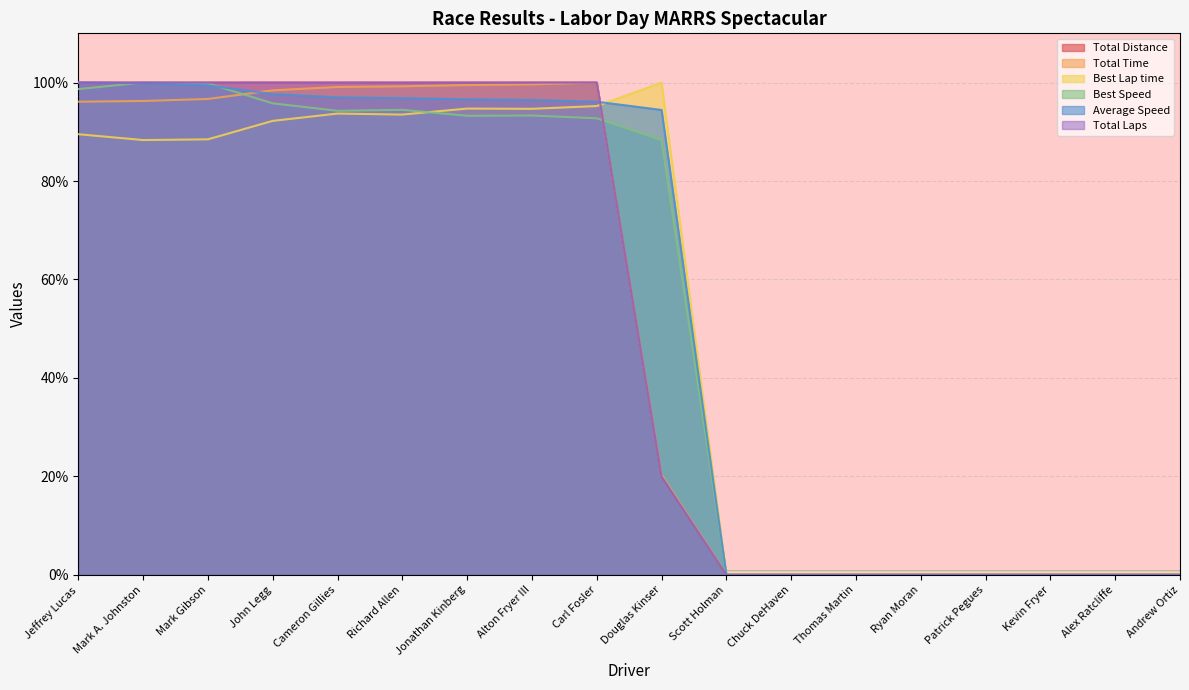

What is the sum of the Total Time values at Alex Ratcliffe and John Legg?

98.4